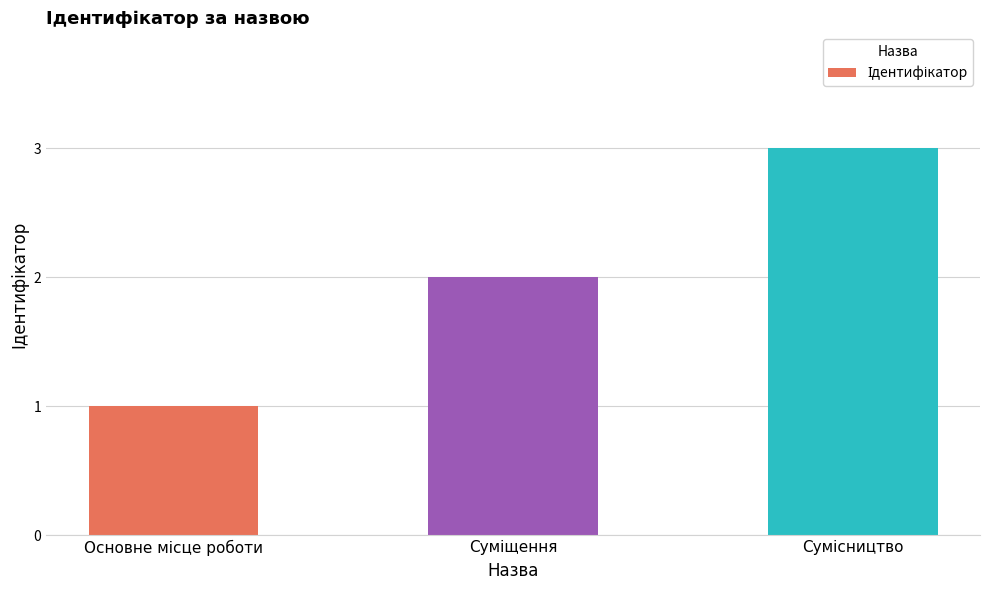

Reading left to right, extract all data points from this chart.

1	2	3